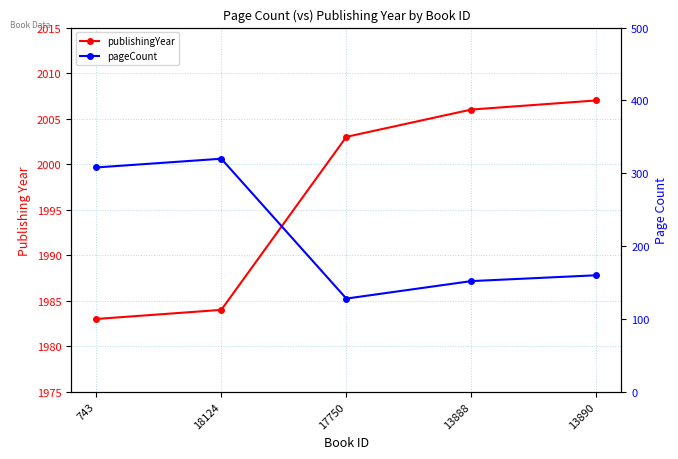

How many values in the publishingYear series are below 2003?

2